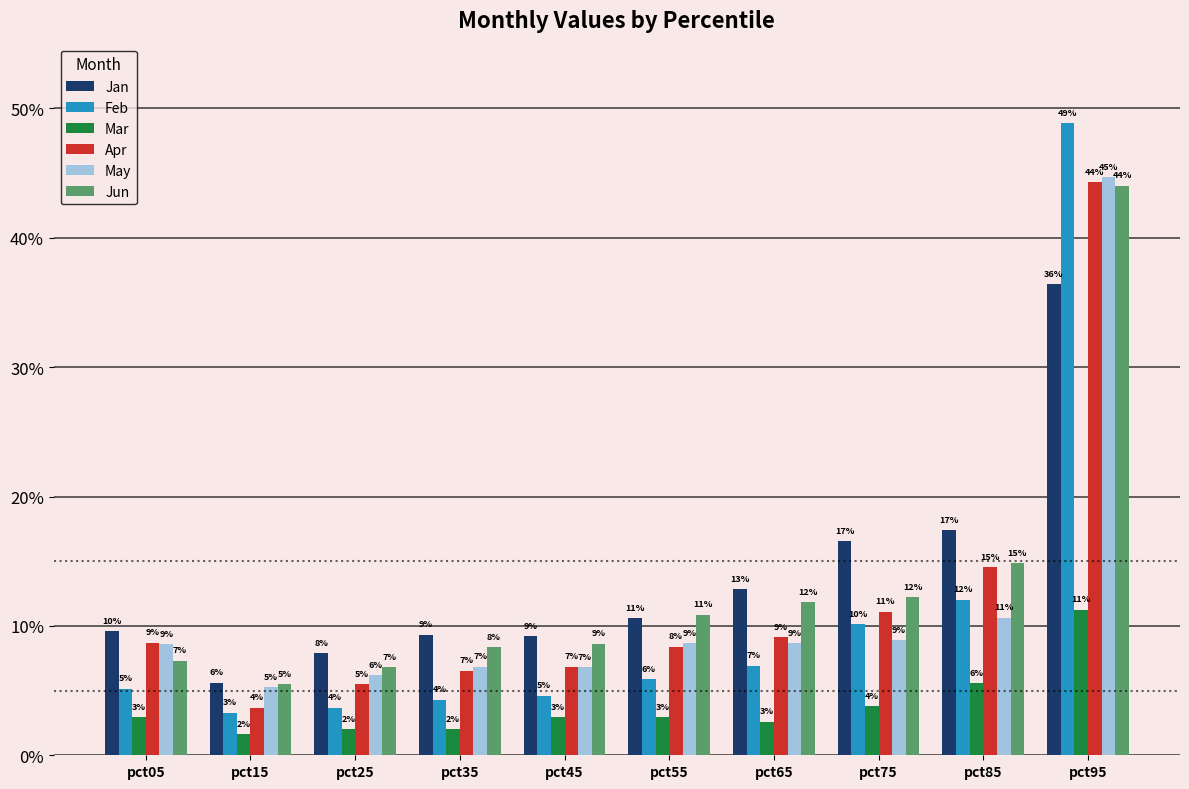

What are all the series names shown in the legend?

Jan, Feb, Mar, Apr, May, Jun